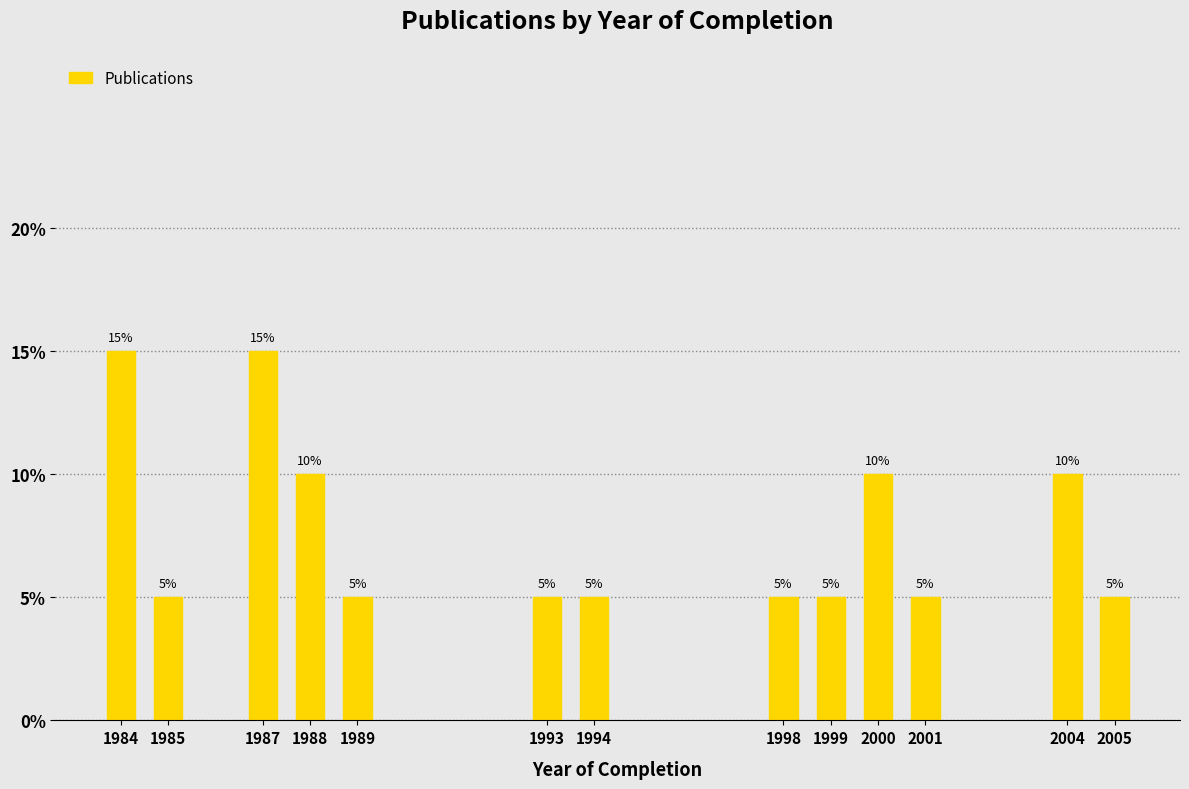

Reading left to right, extract all data points from this chart.

15	5	15	10	5	5	5	5	5	10	5	10	5